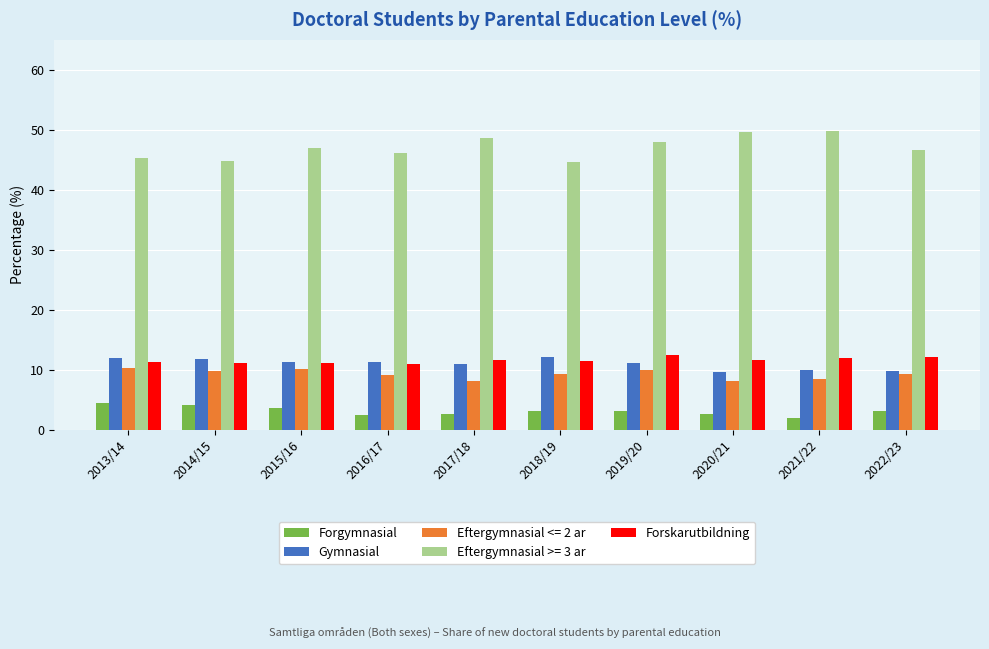

The value of Gymnasial at 2014/15 is 11.8. True or false?

True